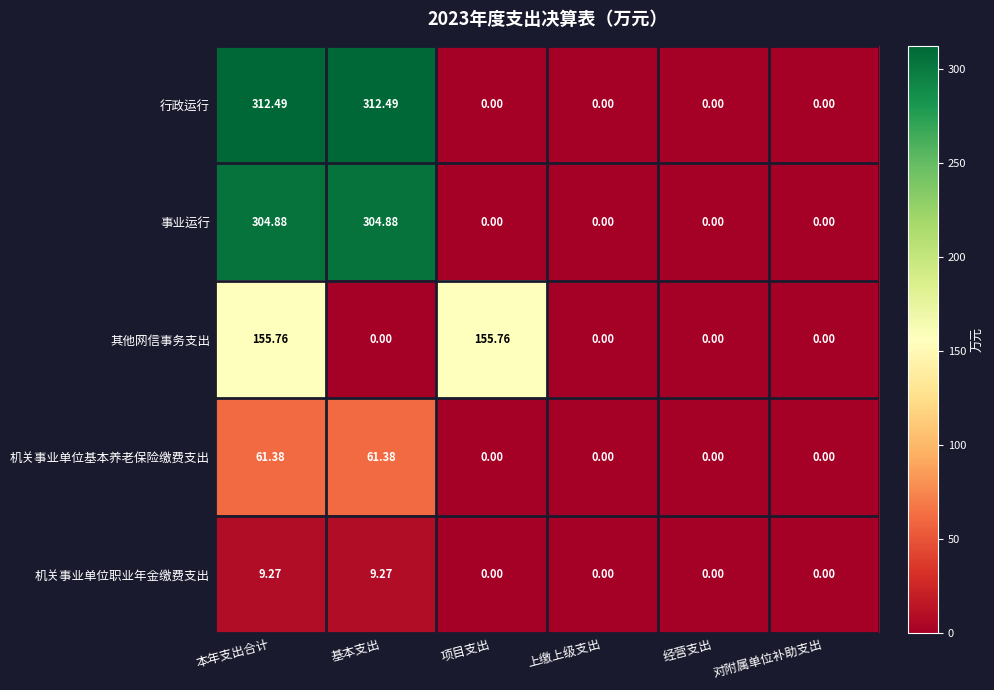

Which series changed the most between 基本支出 and 项目支出?

行政运行